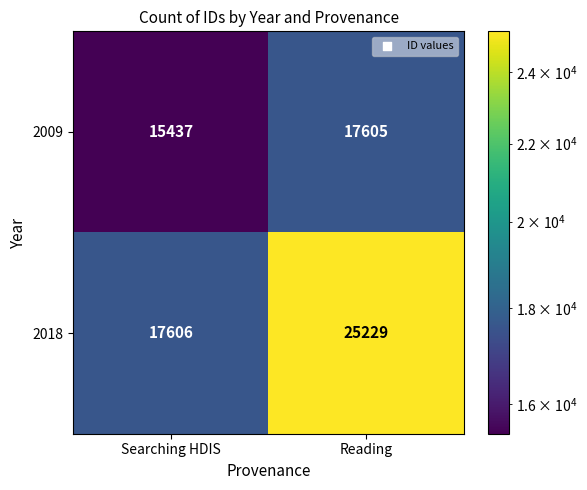

What is the sum of the 2018 values at Searching HDIS and Reading?

42835